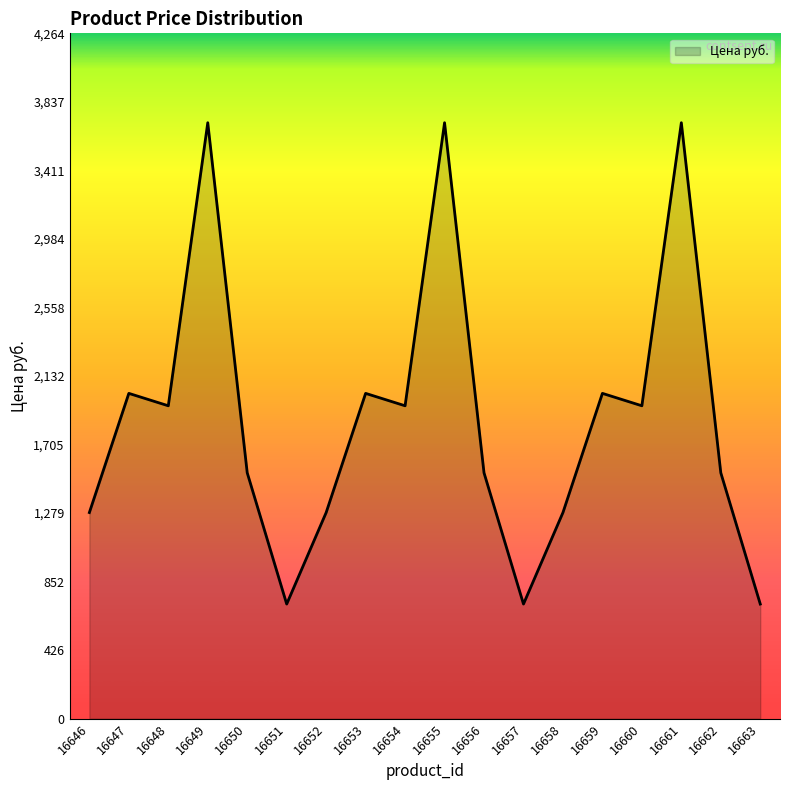

Which has a higher value, 16663 or 16648?

16648